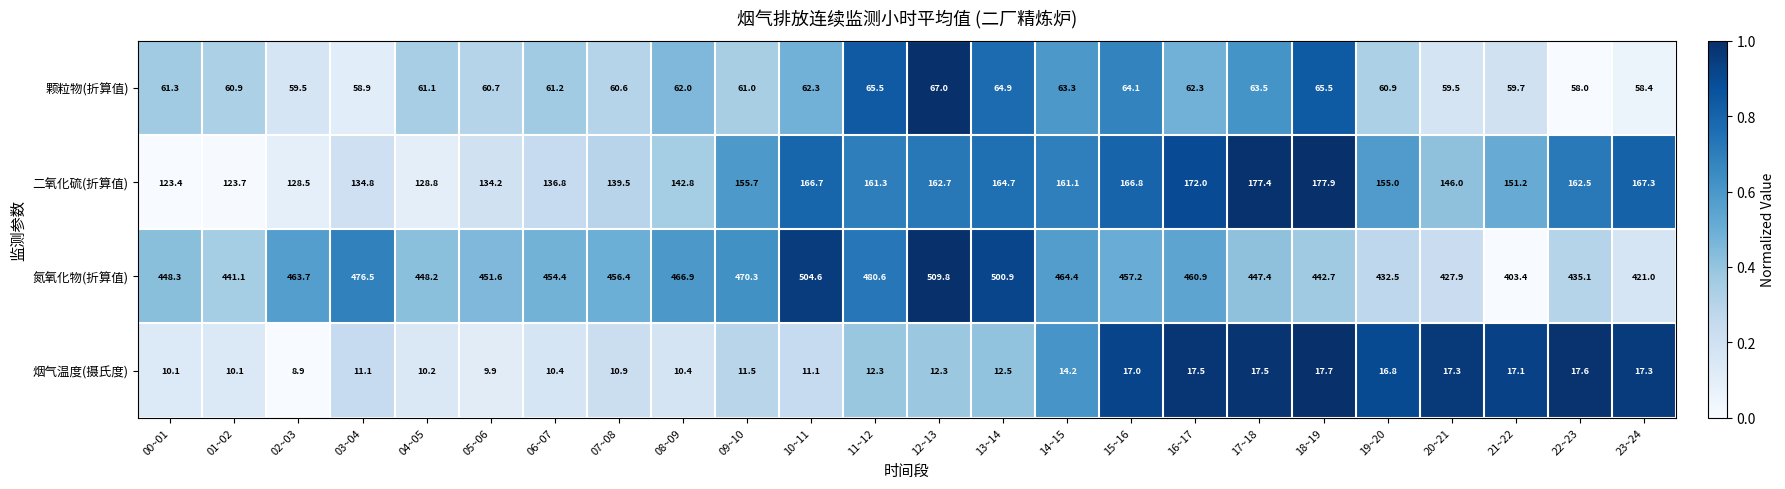

The value of 二氧化硫(折算值) at 13~14 is 164.7. True or false?

True